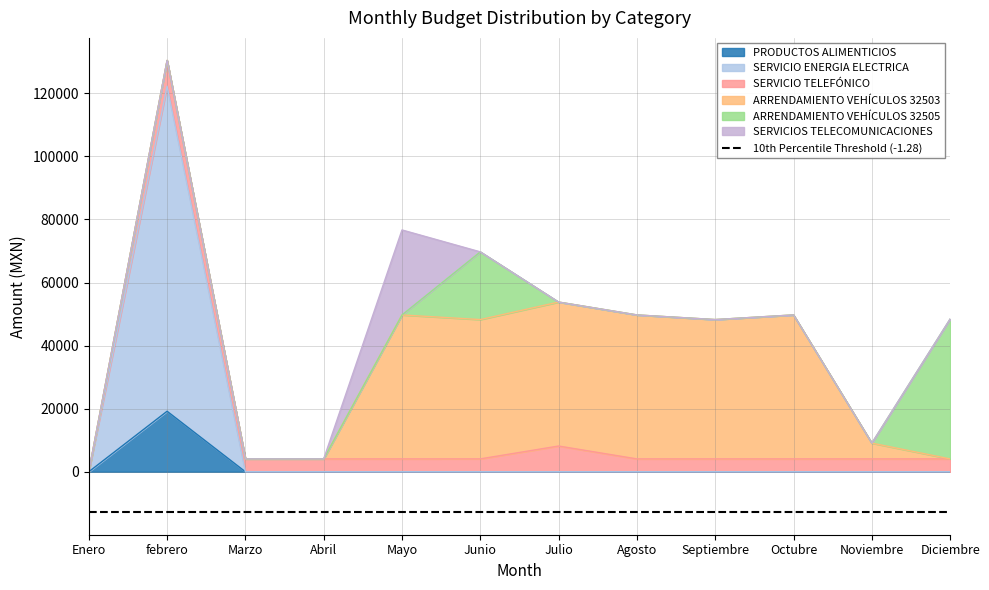

At how many categories does at least one series exceed 587?

11